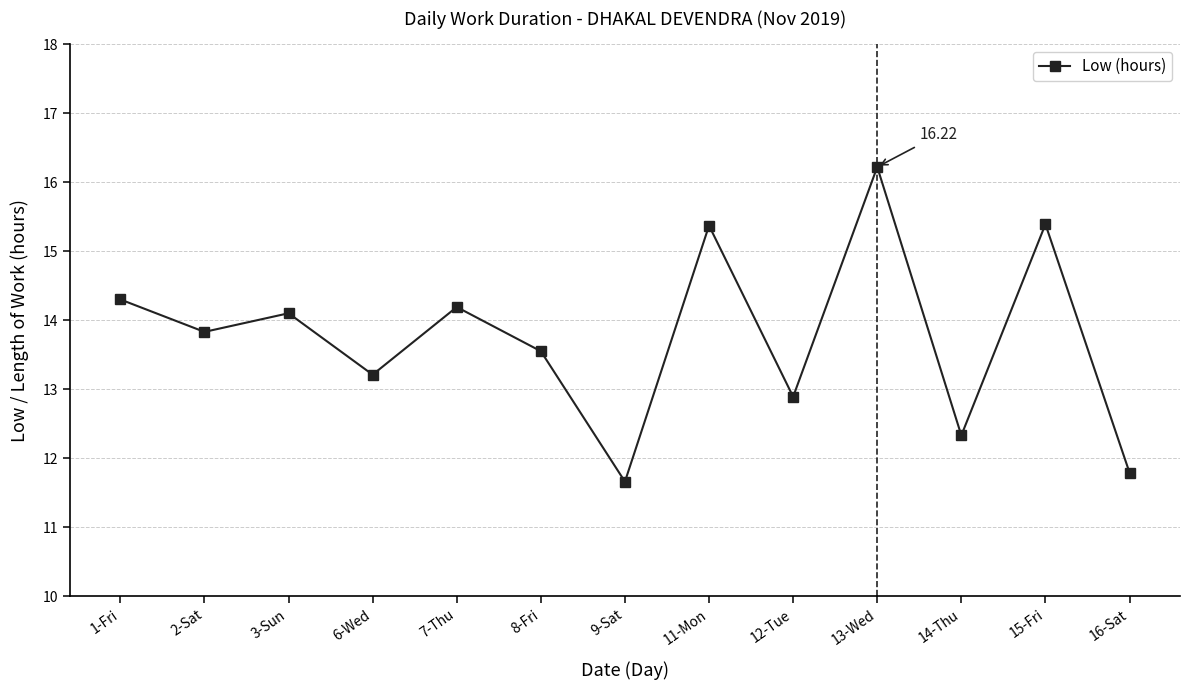

Is this an area chart (filled region under the line)?

No